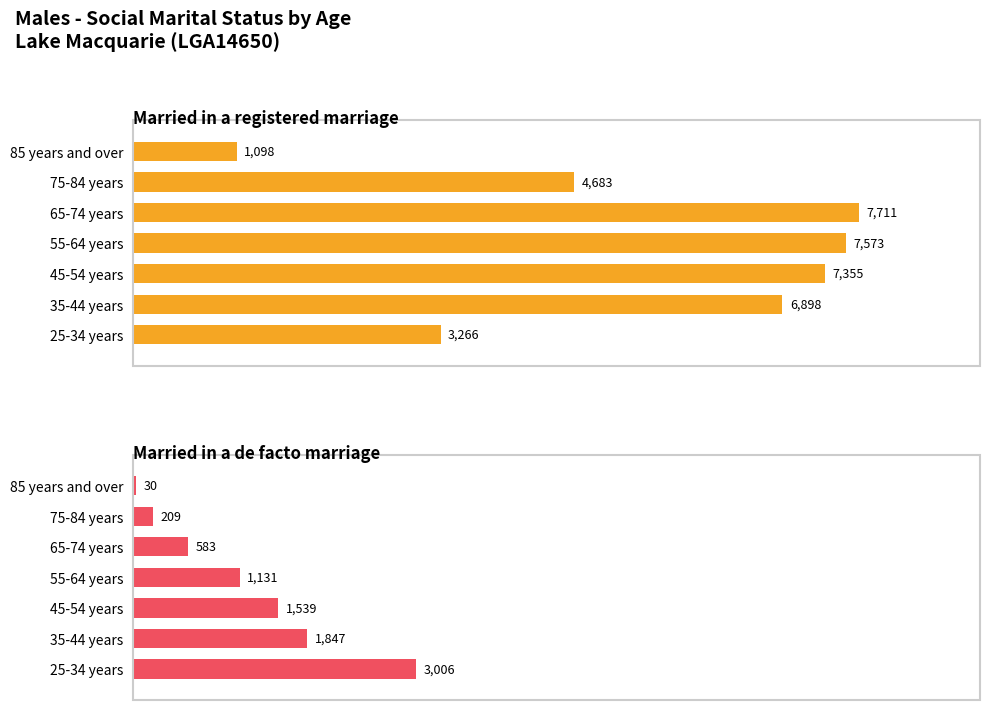

Reading left to right, extract all data points from this chart.

Married in a registered marriage: 3266	6898	7355	7573	7711	4683	1098
Married in a de facto marriage: 3006	1847	1539	1131	583	209	30